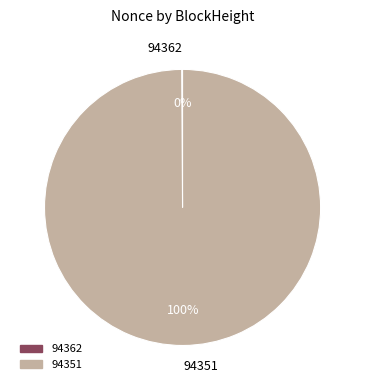

Is there any slice that represents more than half of the pie?

Yes